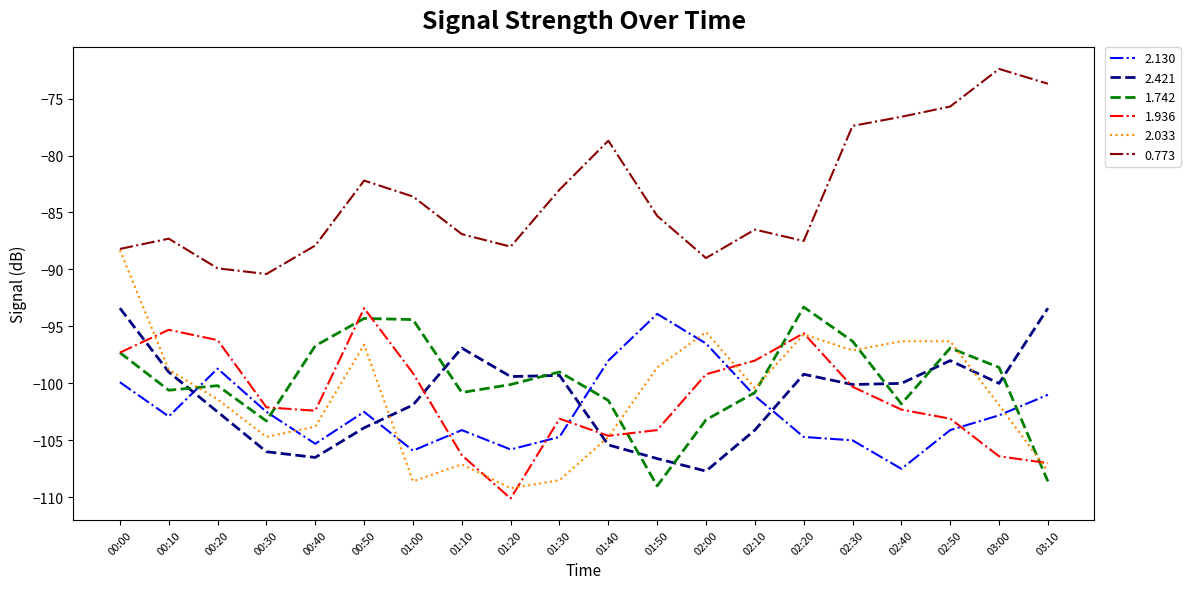

Which label corresponds to the largest value in the chart?

03:00